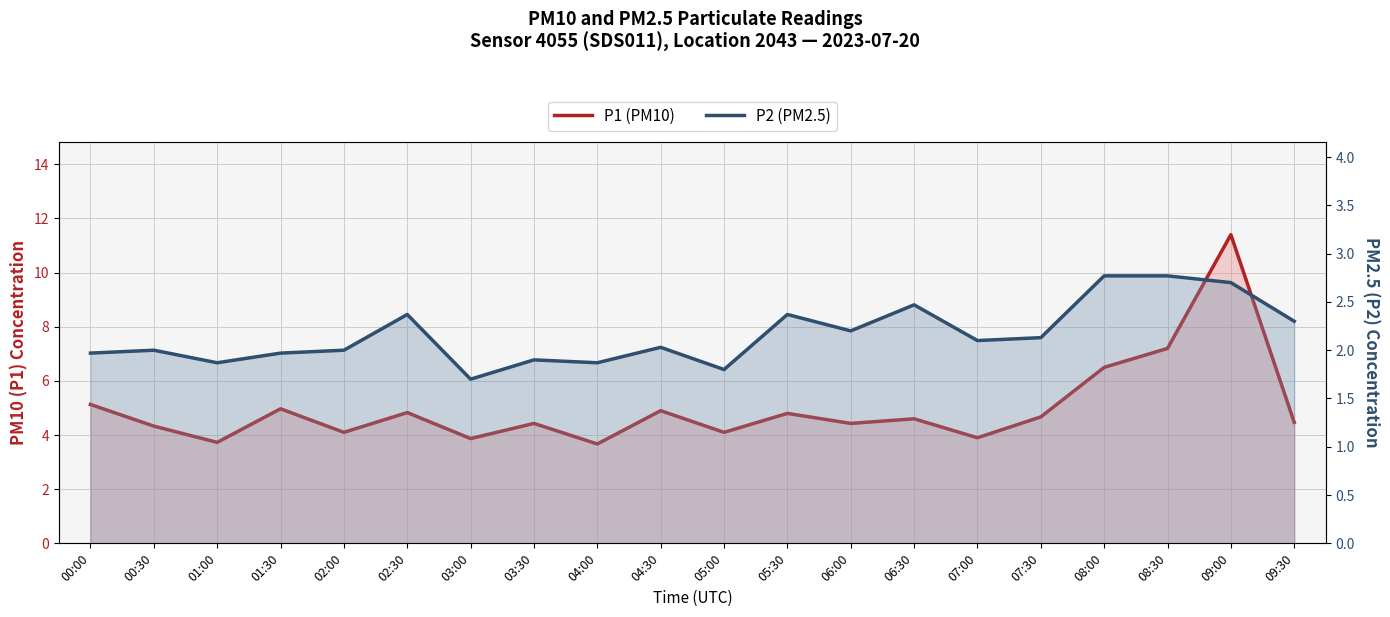

Is it true that P1 (PM10) equals 3.7 at 04:00?

True